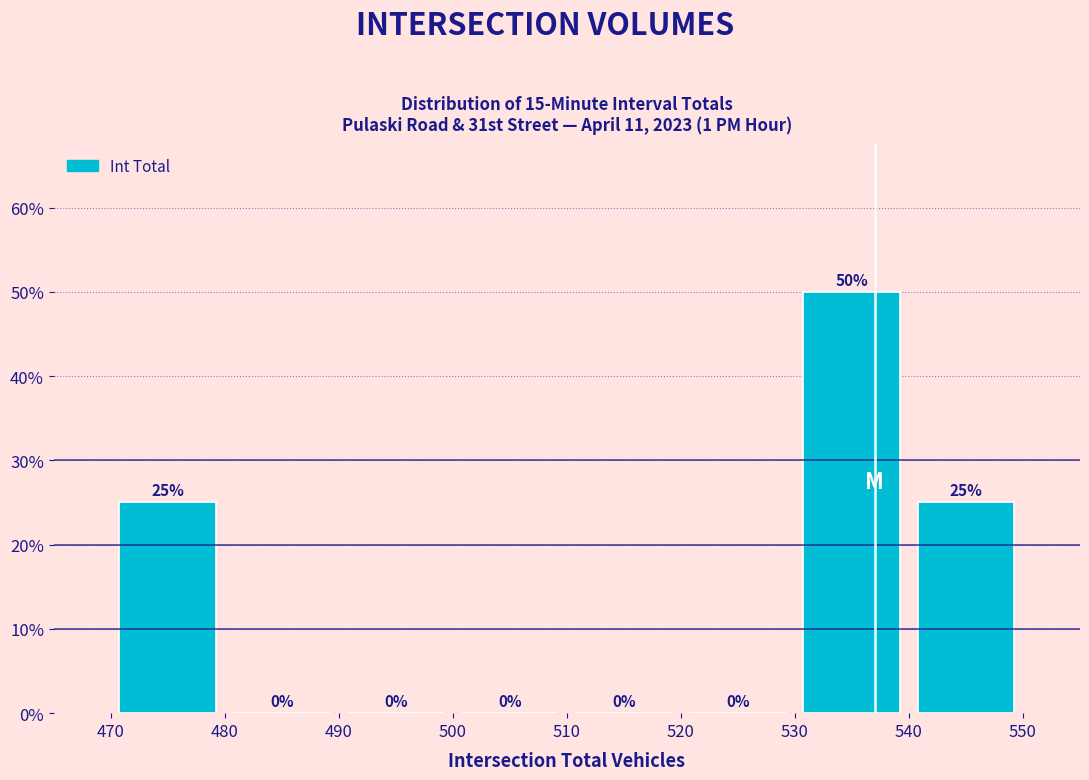

Which range on the x-axis has the tallest bar?

530 to 540